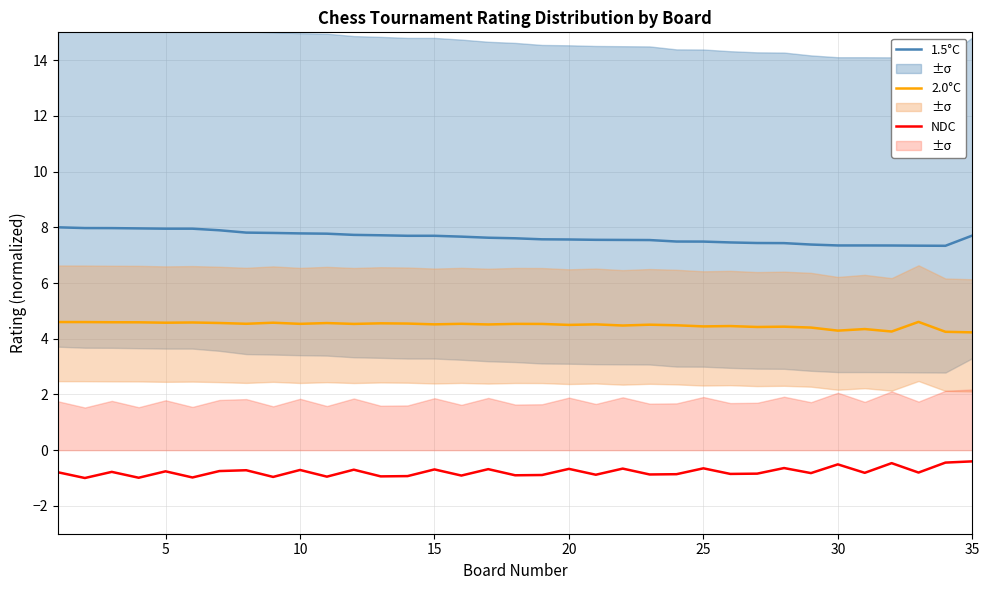

What are all the series names shown in the legend?

1.5°C, 2.0°C, NDC